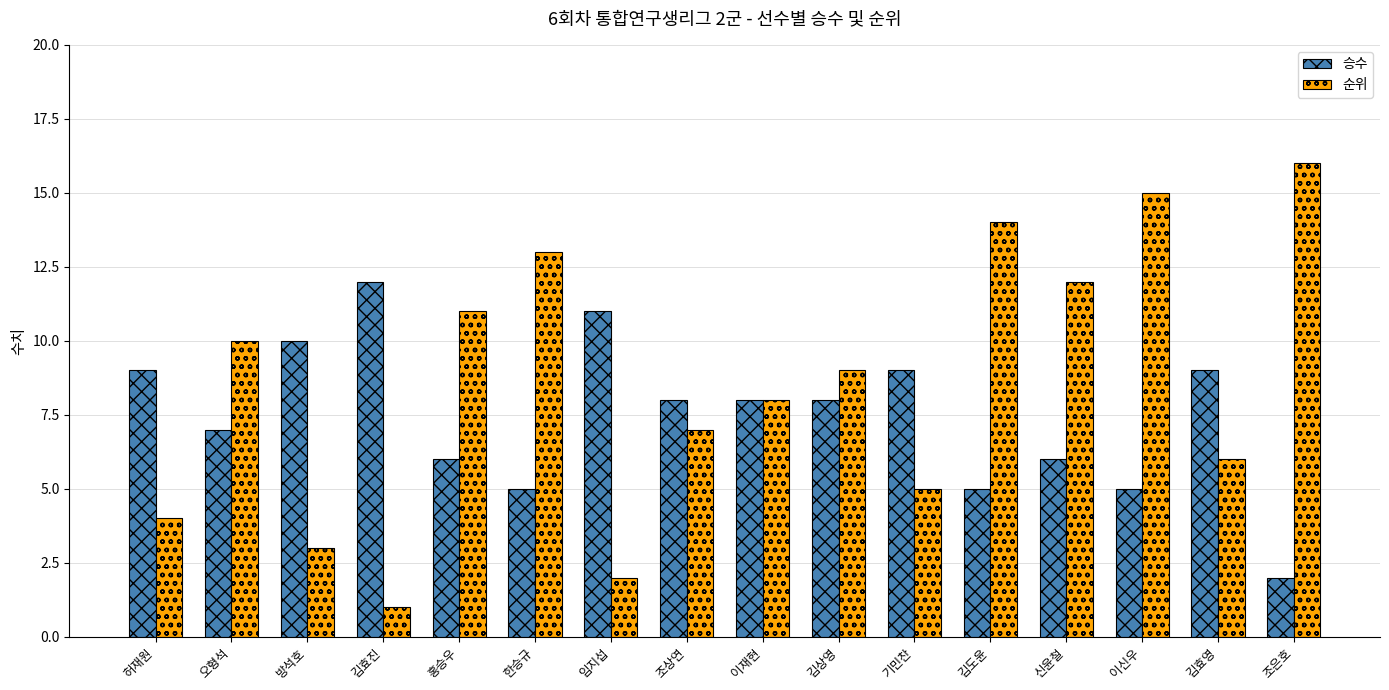

Read the 승수 value at 한승규, to the nearest 5.

5